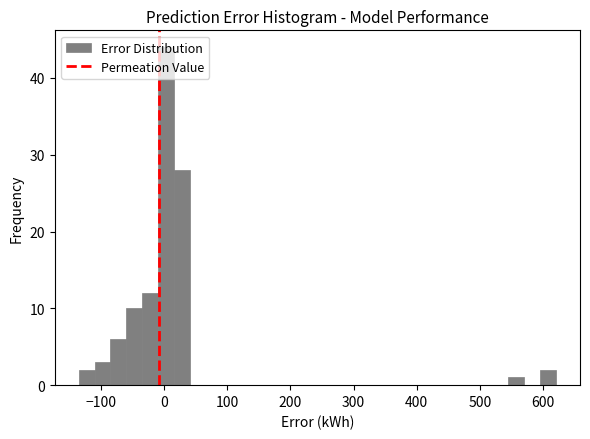

Read against the x-axis, roughly where is the centre of the tallest bar?

0